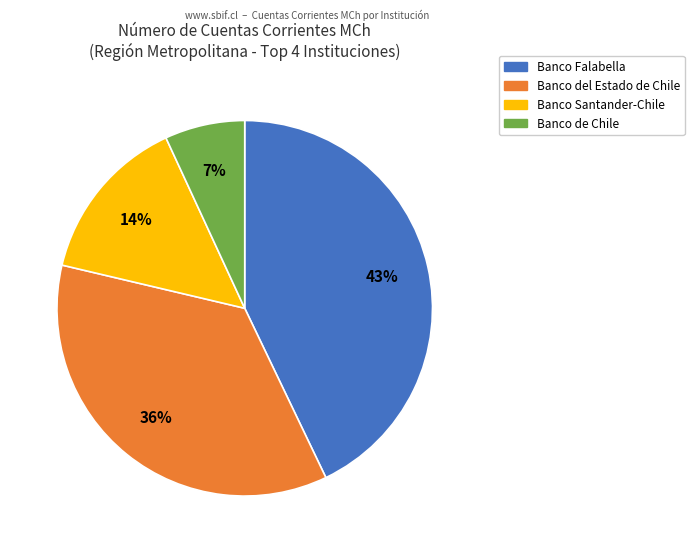

To the nearest percent, what is the difference between the largest and smallest slice percentages?

36%